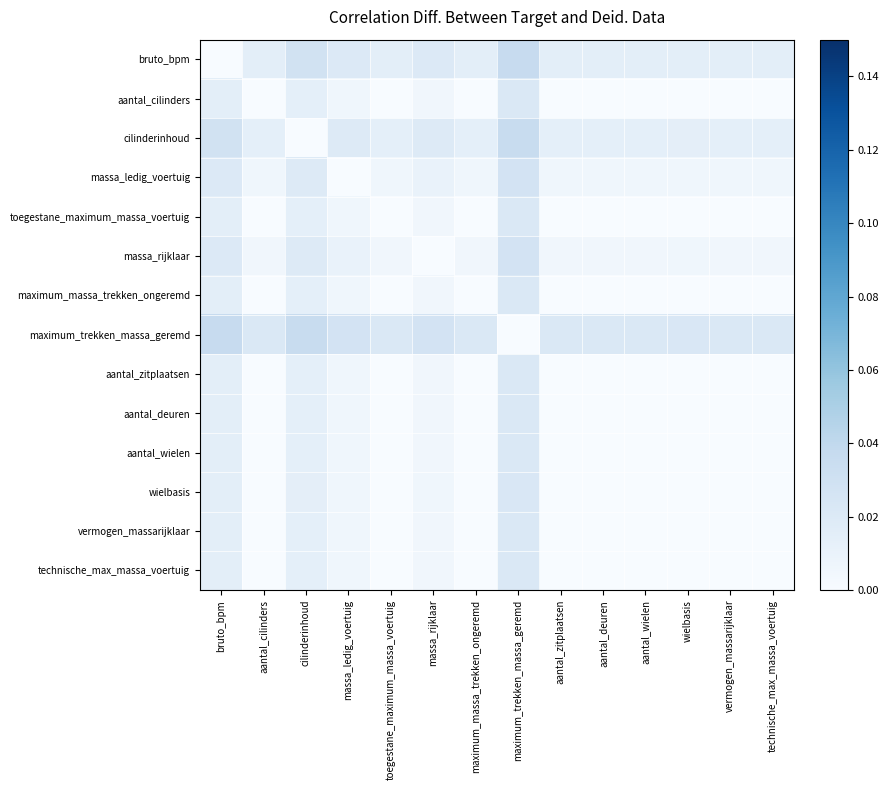

Which series has the largest total across all categories?

maximum_trekken_massa_geremd